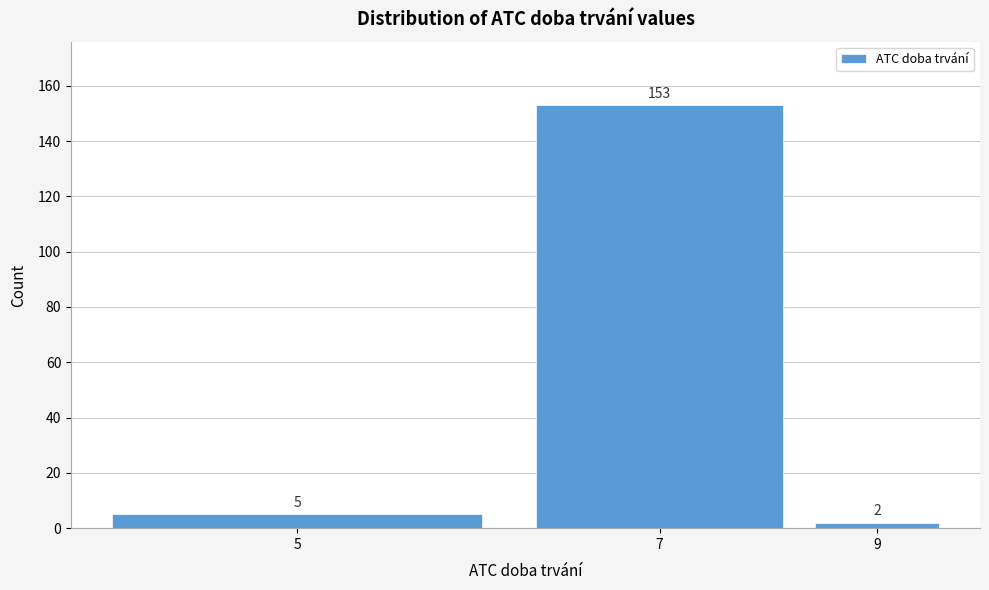

Reading right to left, extract all data points from this chart.

2	153	5